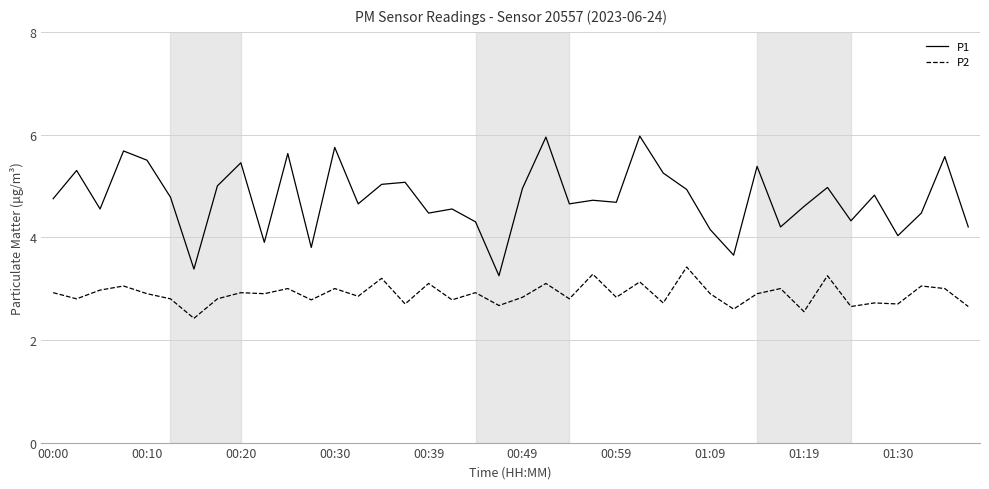

True or false: P1 and P2 intersect in this chart.

False